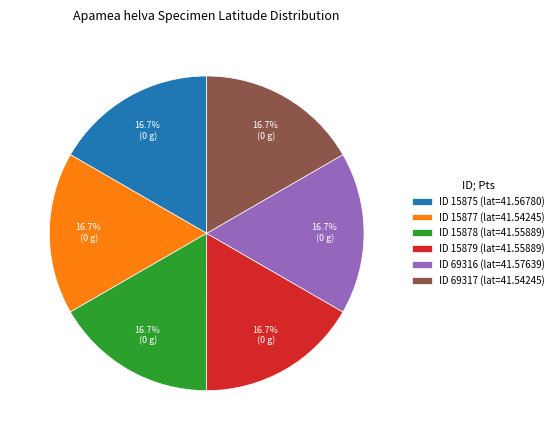

Combined, what portion of the pie is ID 15875 (lat=41.56780) and ID 69316 (lat=41.57639)?

33.3%